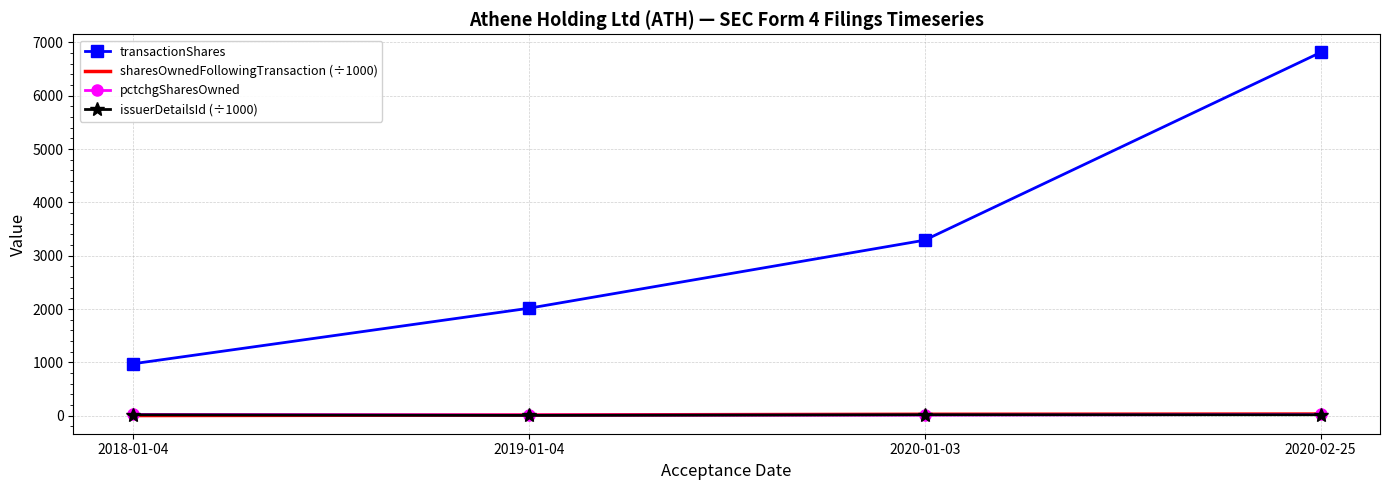

True or false: transactionShares and sharesOwnedFollowingTransaction (÷1000) intersect in this chart.

False